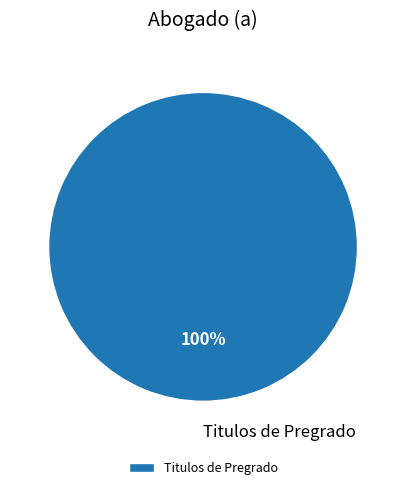

Does any single category account for the majority?

Yes